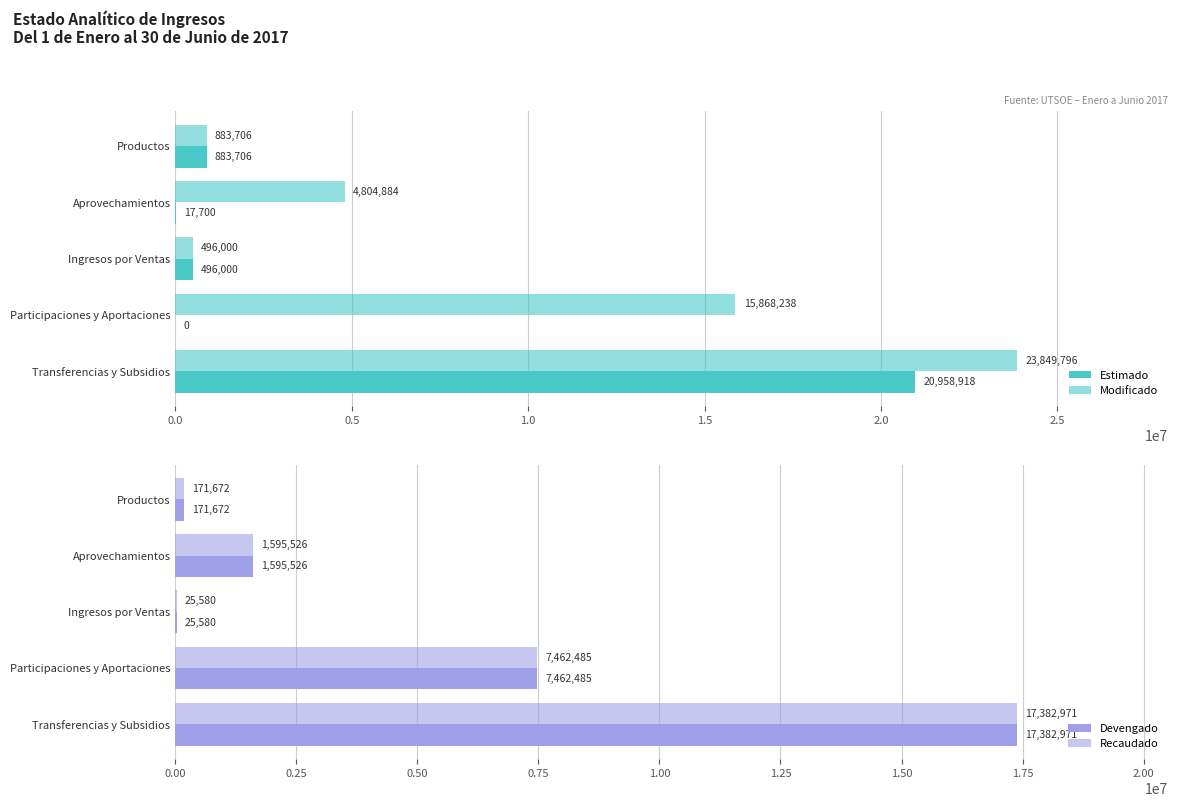

How many values in Estimado are above zero?

4